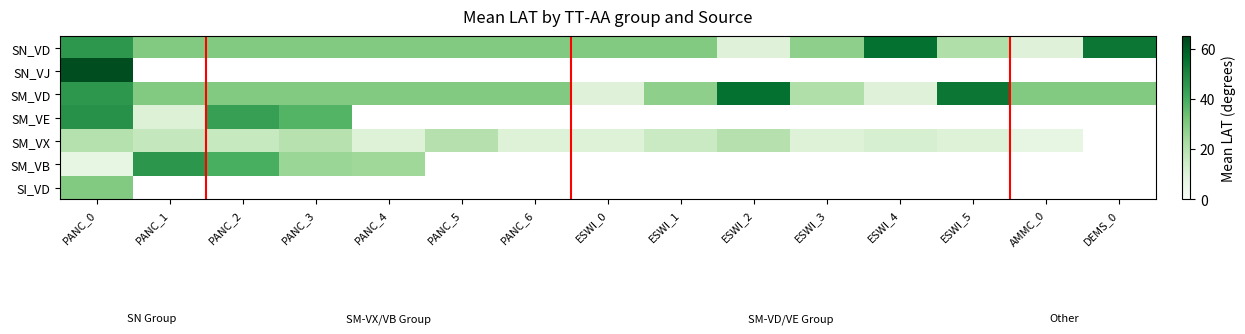

How many positive values does the SM_VX series have?

14